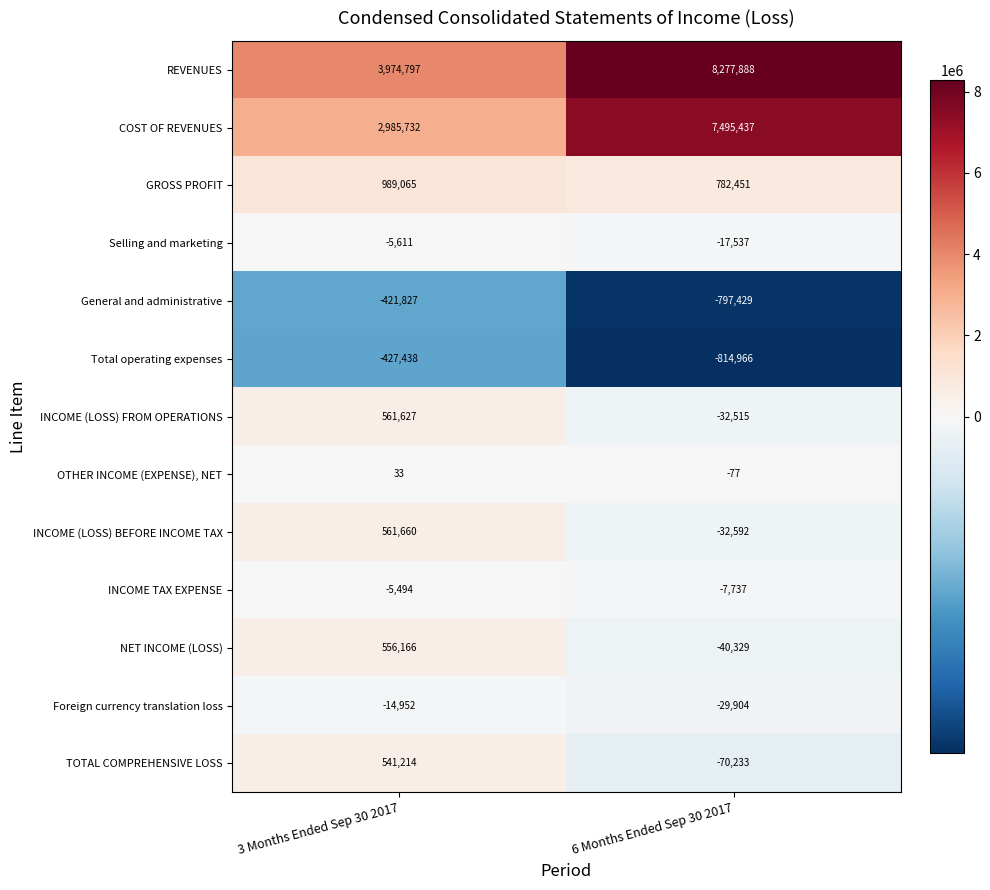

What value does the Foreign currency translation loss series have at 3 Months Ended Sep 30 2017, to the nearest 10?

-14950